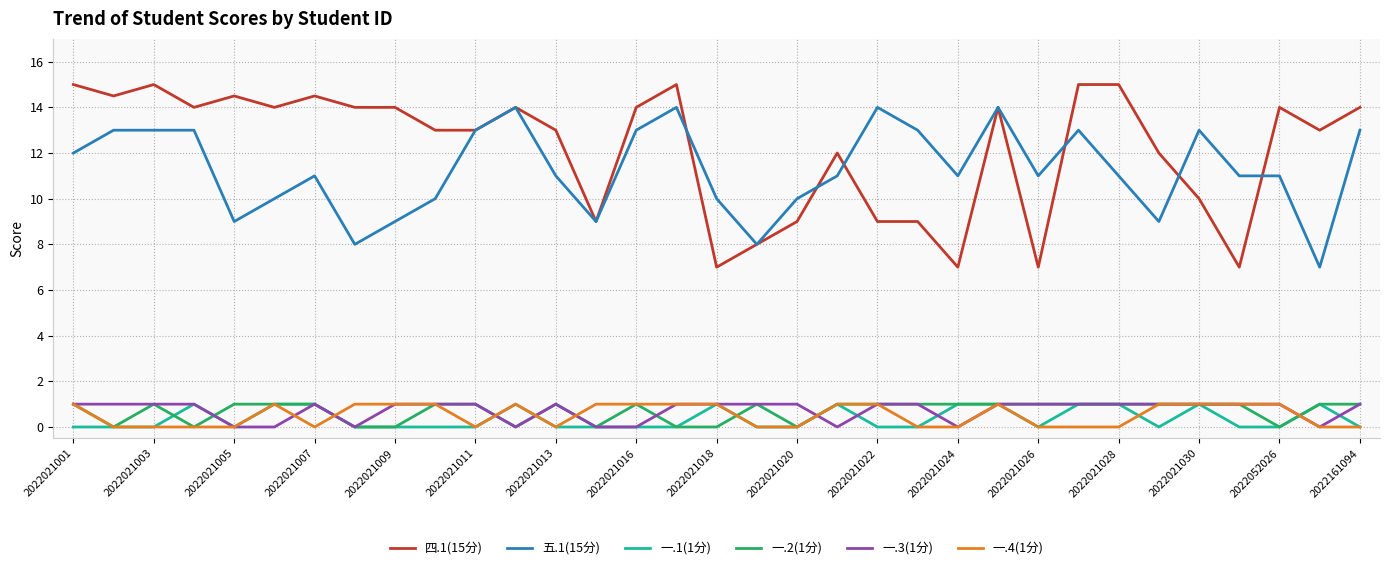

Which series has the largest total across all categories?

四.1(15分)